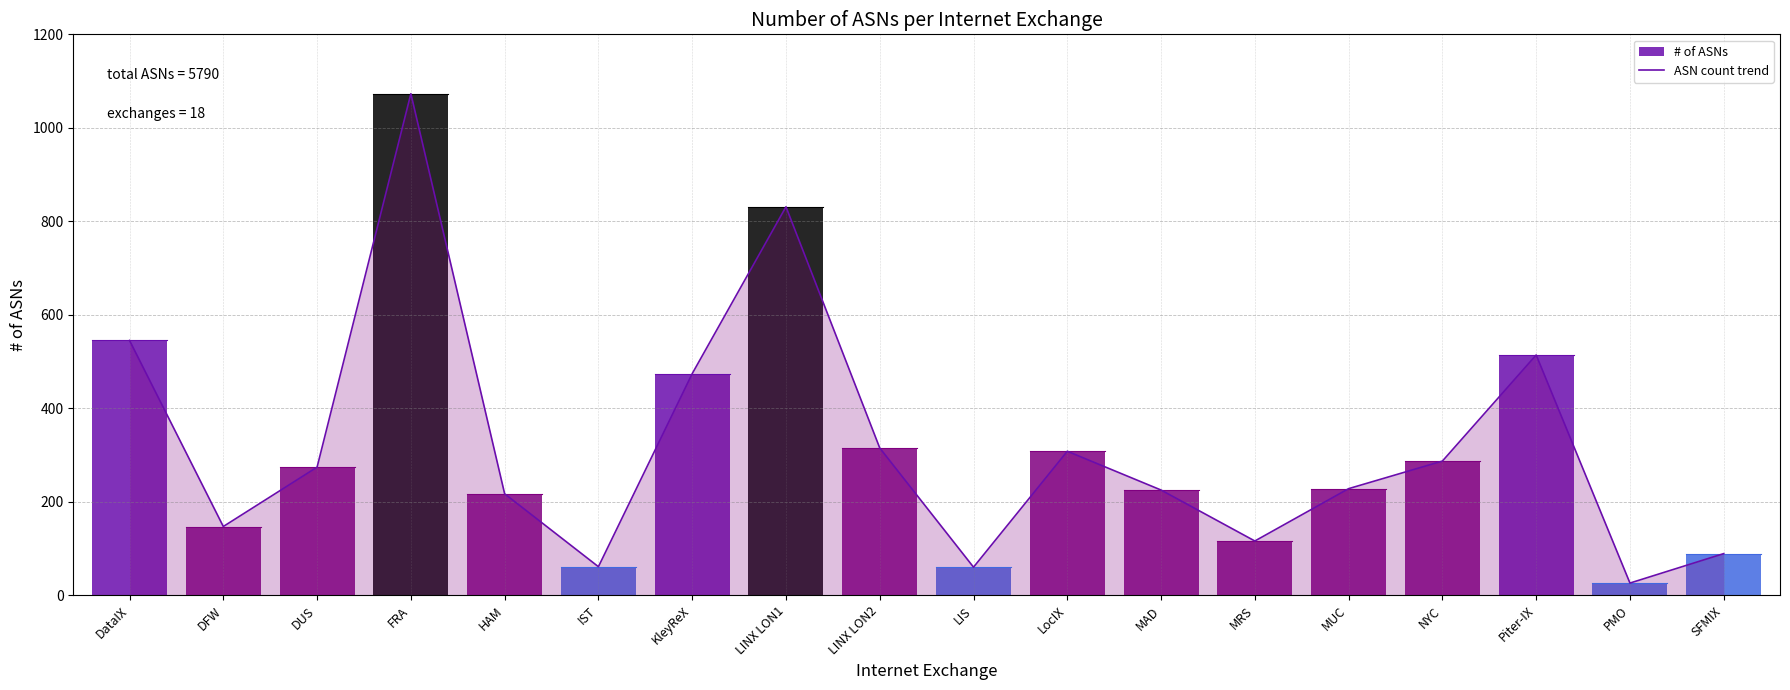

What is the value of the 9th point from the left?

315